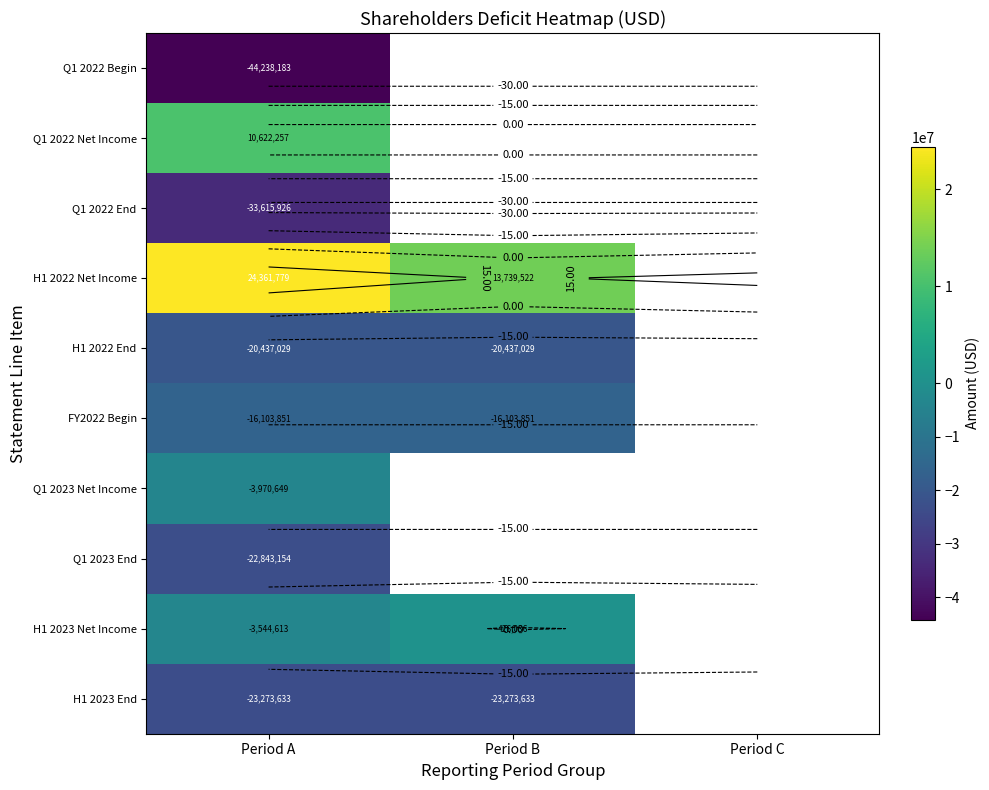

At which label does H1 2022 Net Income reach its peak?

Period A